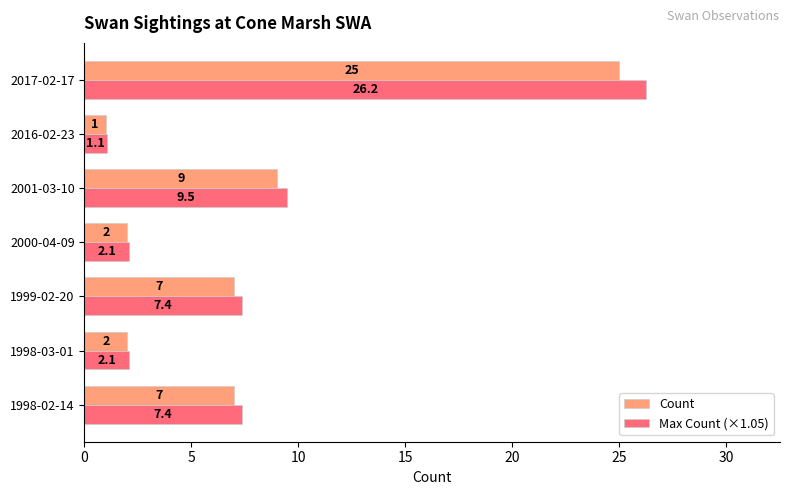

How many data points in Max Count (×1.05) are above 7?

4